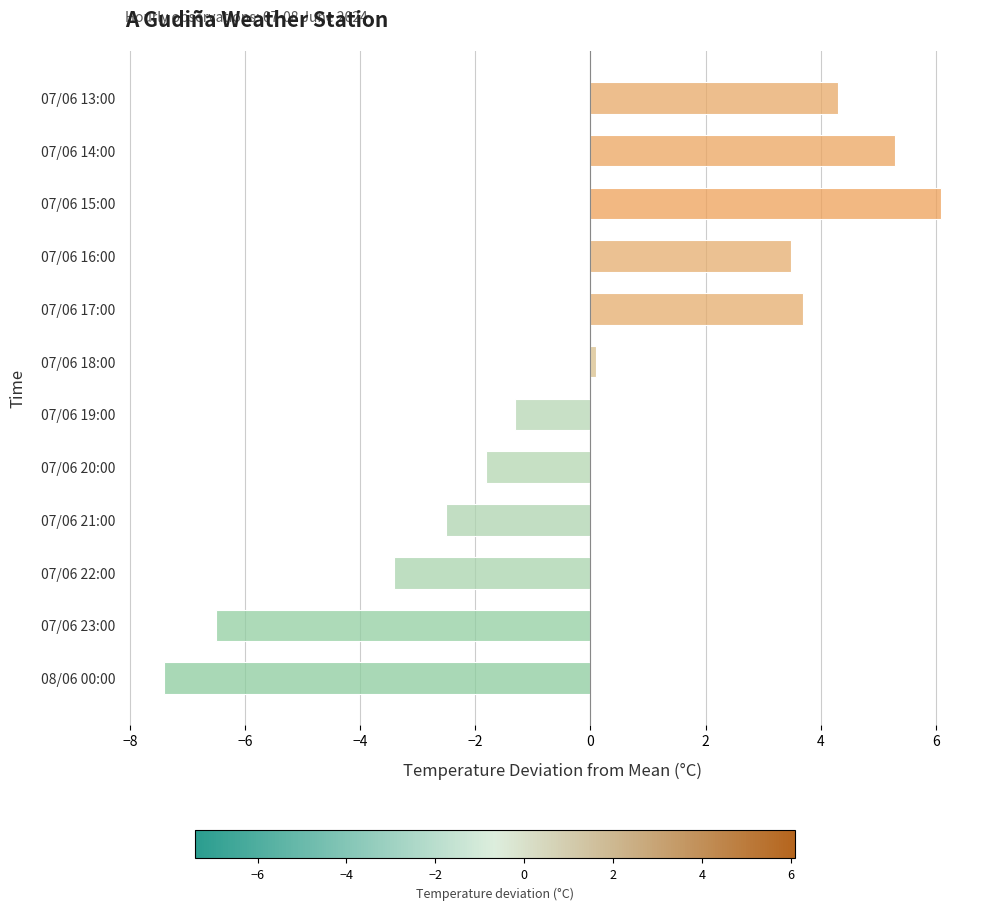

The chart shows a value of -1.8 at 07/06 20:00. True or false?

True